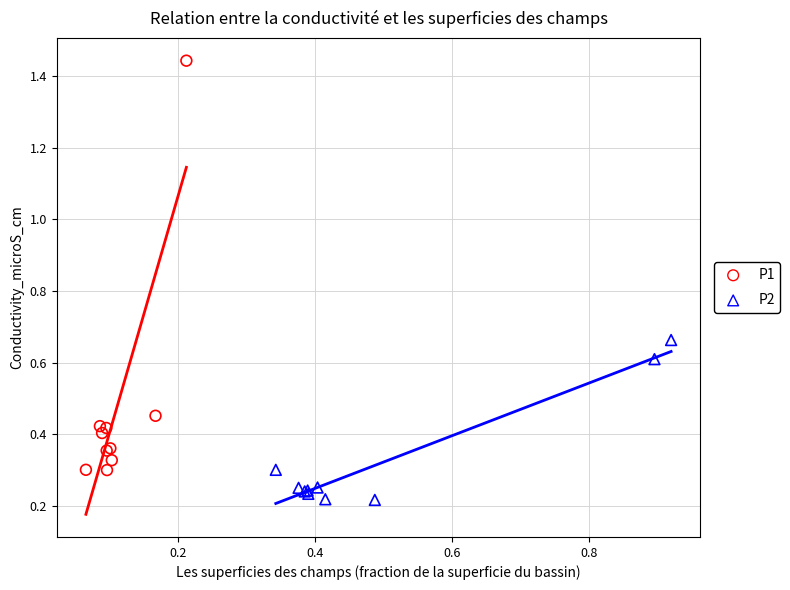

What are all the series names shown in the legend?

P1, P2